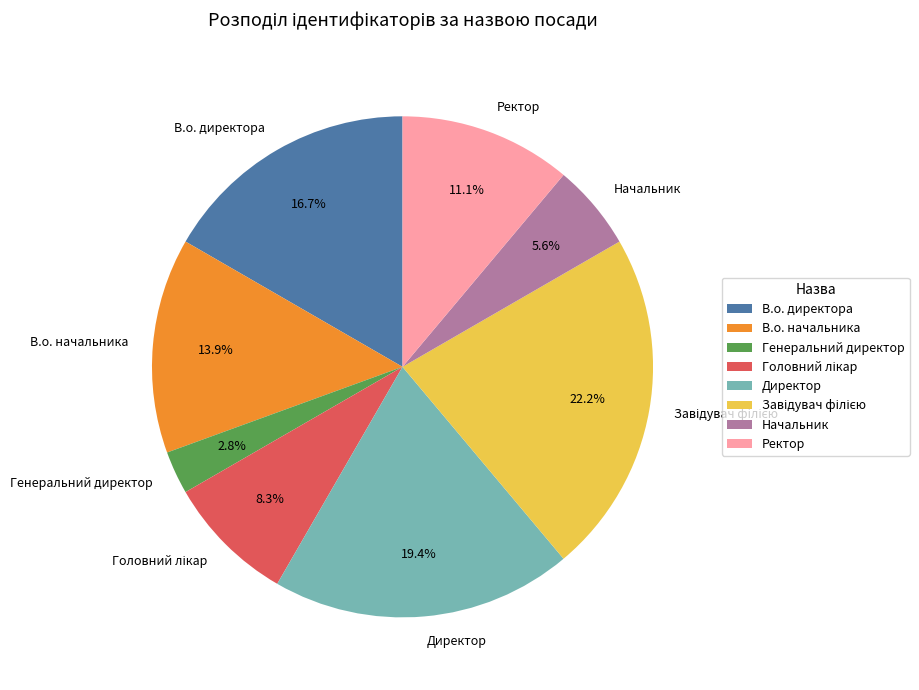

How many slices are in this pie chart?

8